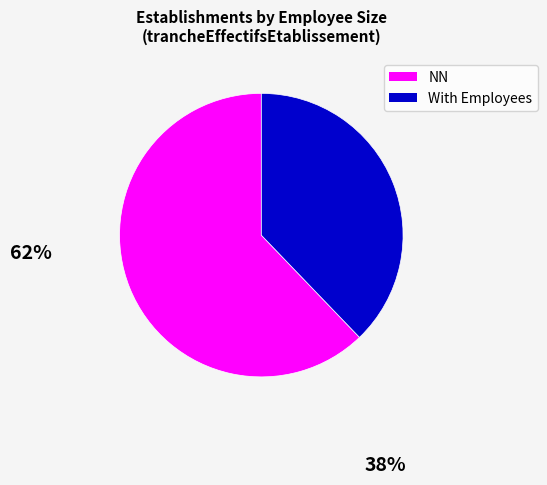

Is there a majority slice in this chart?

Yes